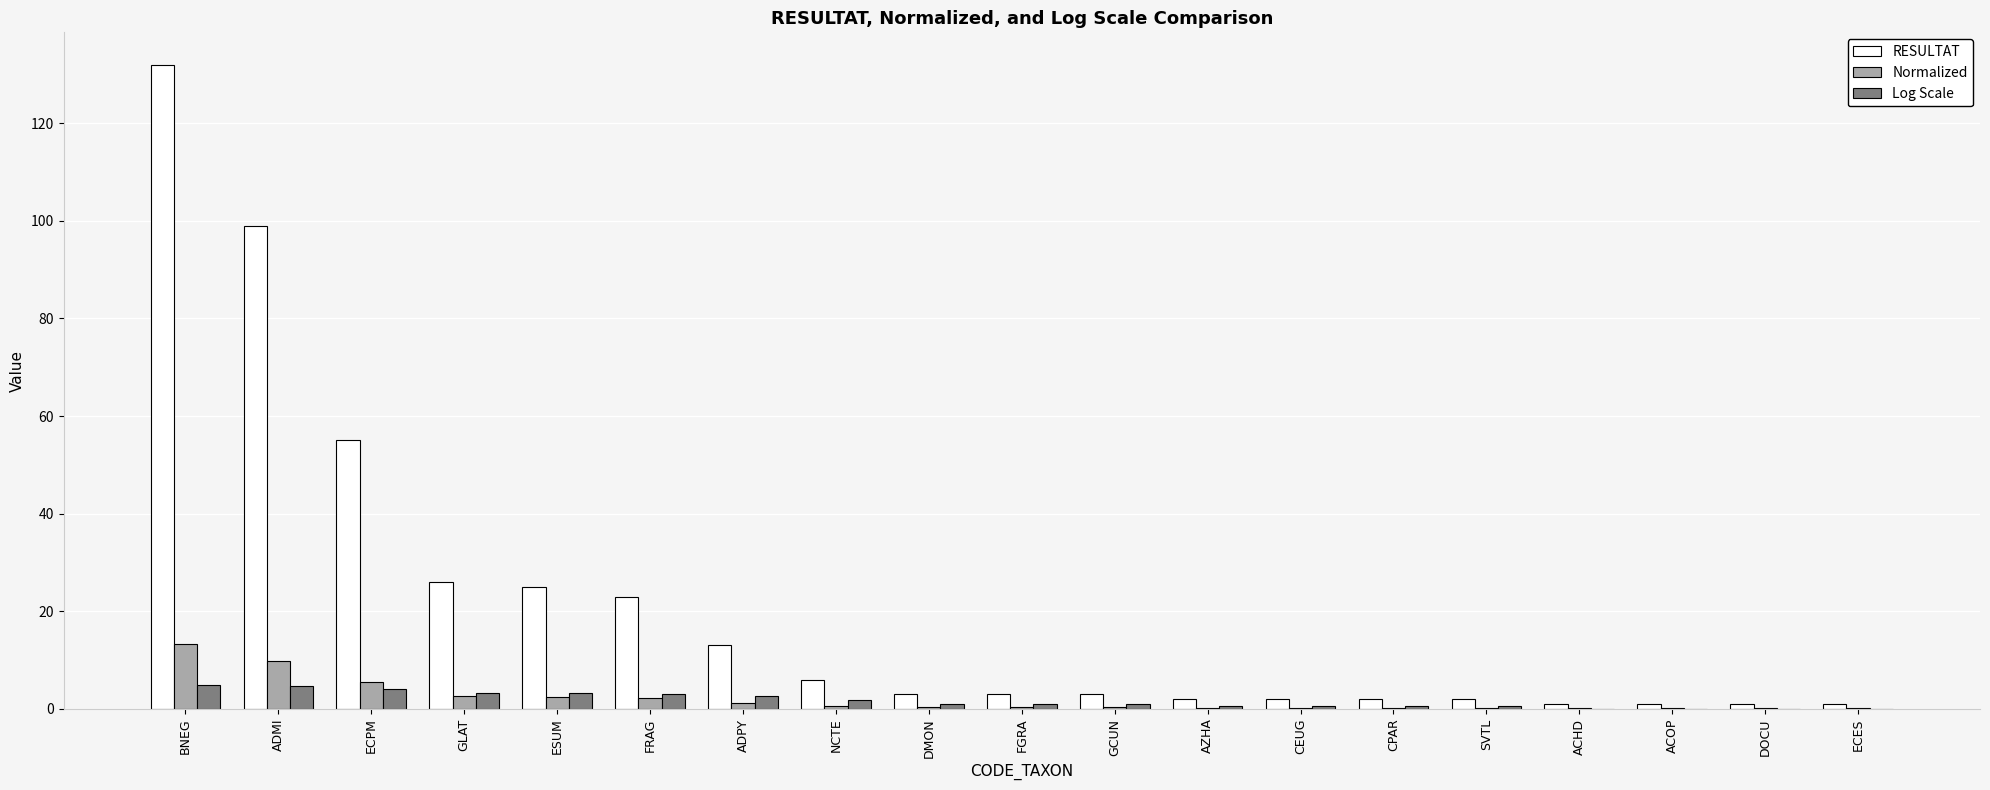

The Normalized series shows 5.5 at ECPM. True or false?

True